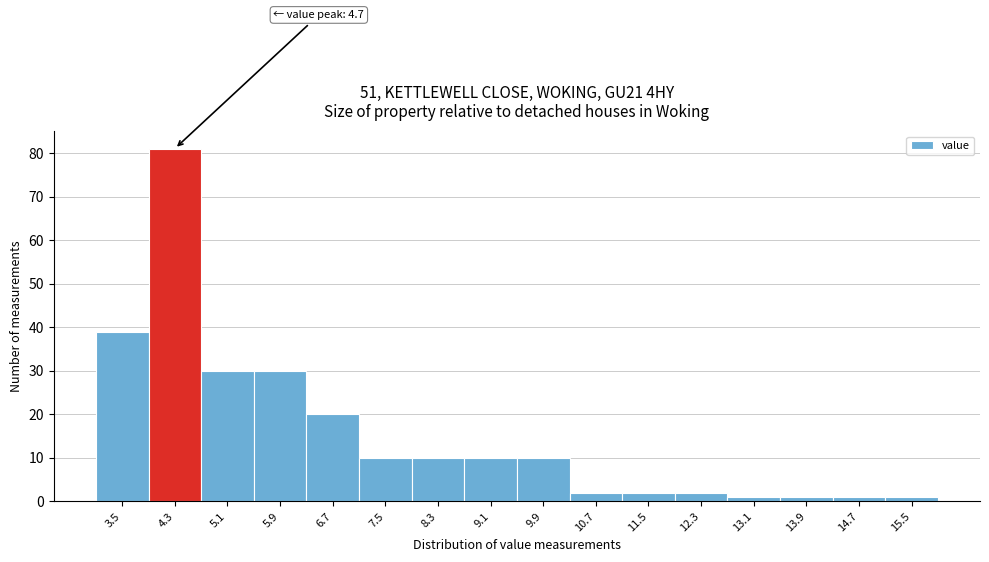

Reading left to right, transcribe all the data shown in this chart.

3.5=39	4.3=81	5.1=30	5.9=30	6.7=20	7.5=10	8.3=10	9.1=10	9.9=10	10.7=2	11.5=2	12.3=2	13.1=1	13.9=1	14.7=1	15.5=1